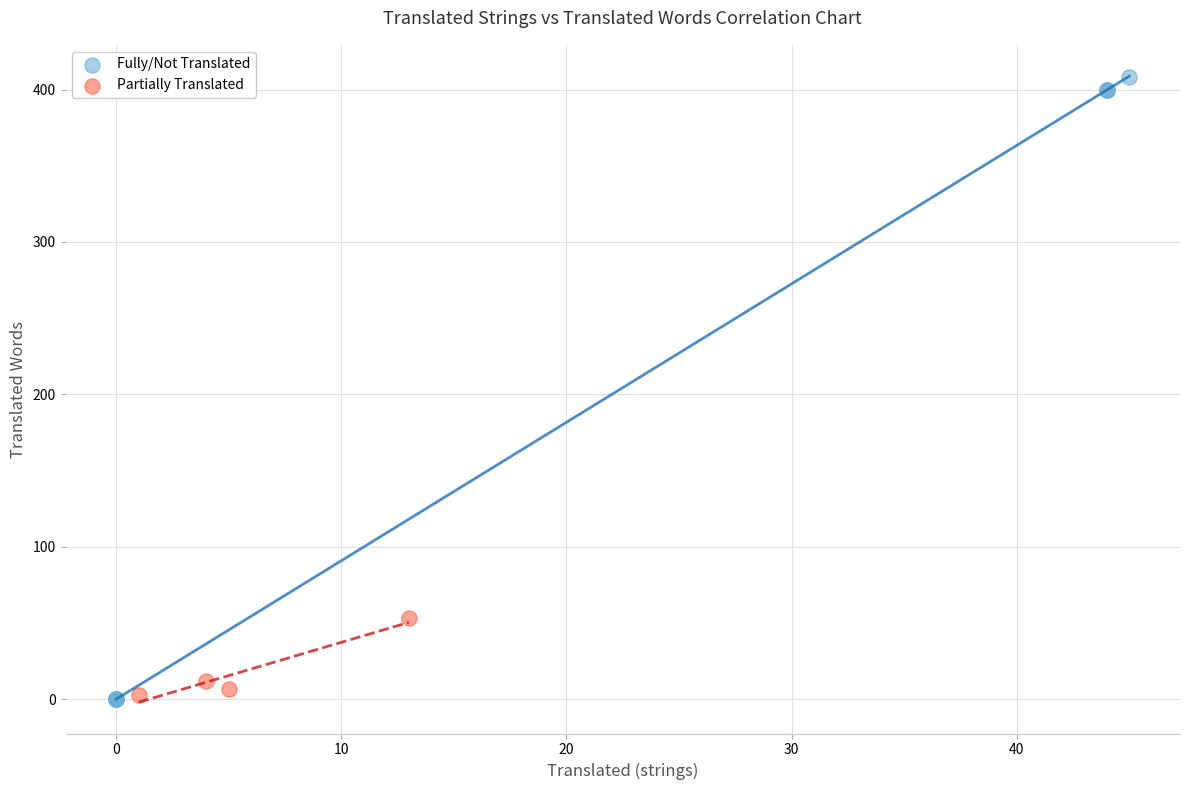

Which series has the largest Y range (max minus min)?

Fully/Not Translated